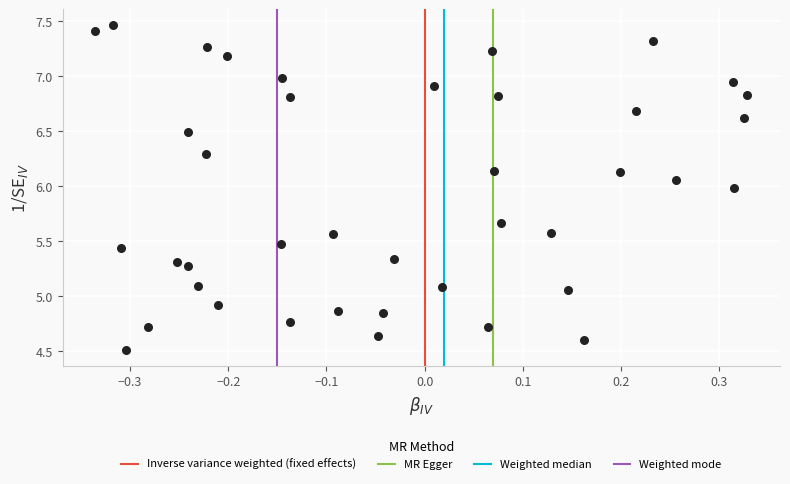

What is the range of X values (max minus min)?

0.7